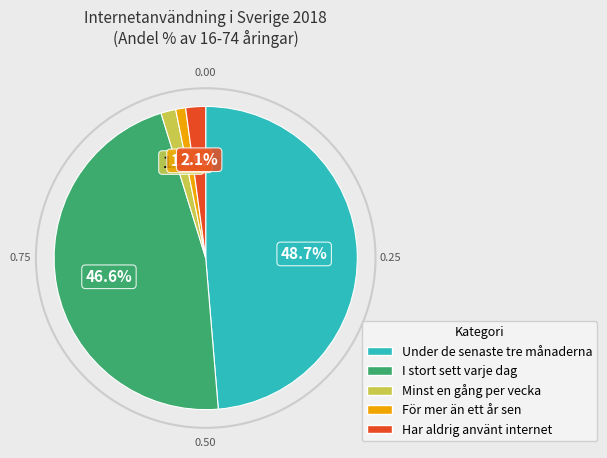

To the nearest percent, what portion does För mer än ett år sen represent?

1%